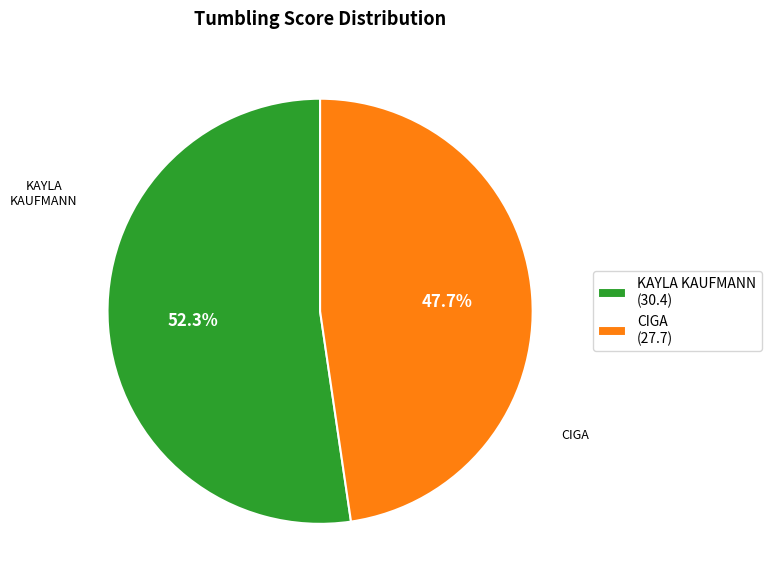

To the nearest percent, what portion does KAYLA KAUFMANN represent?

52%